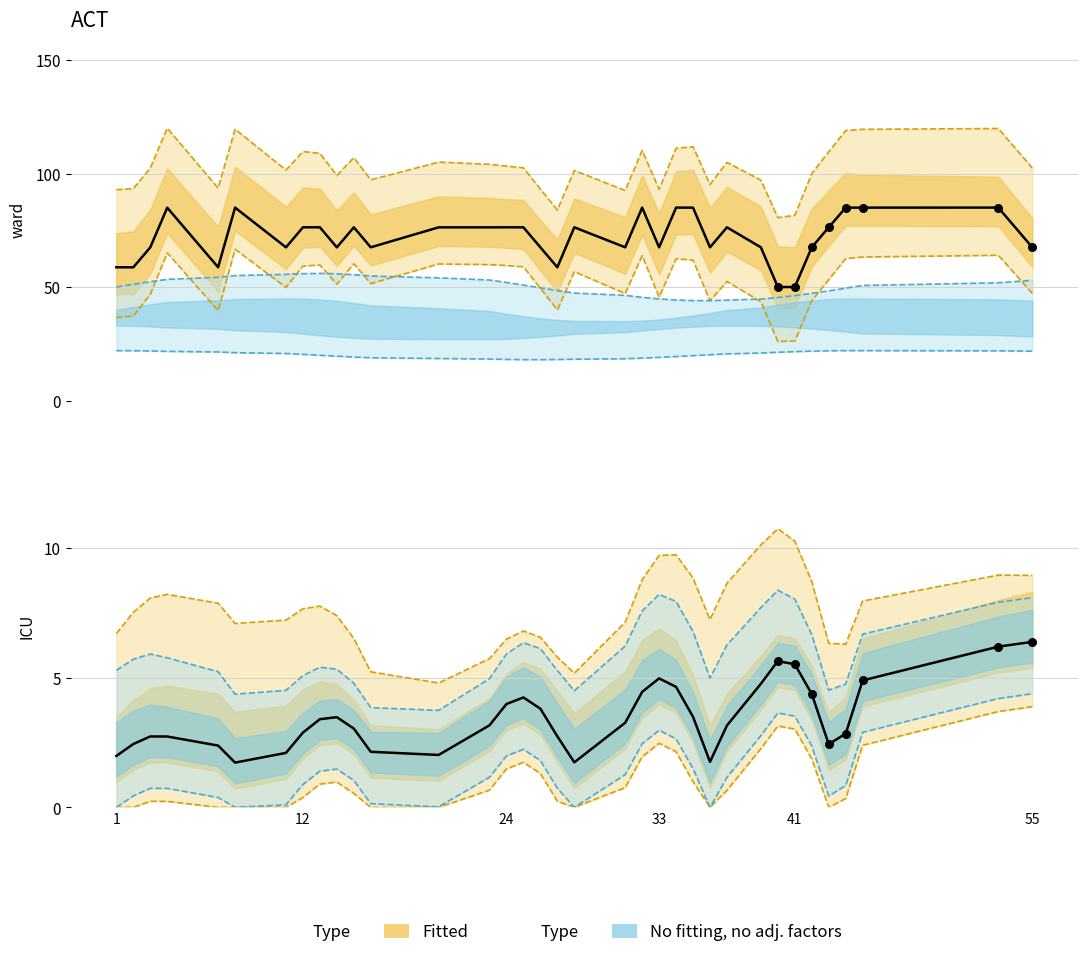

What is the ratio of the value at 1 to the value at 27?

1.0